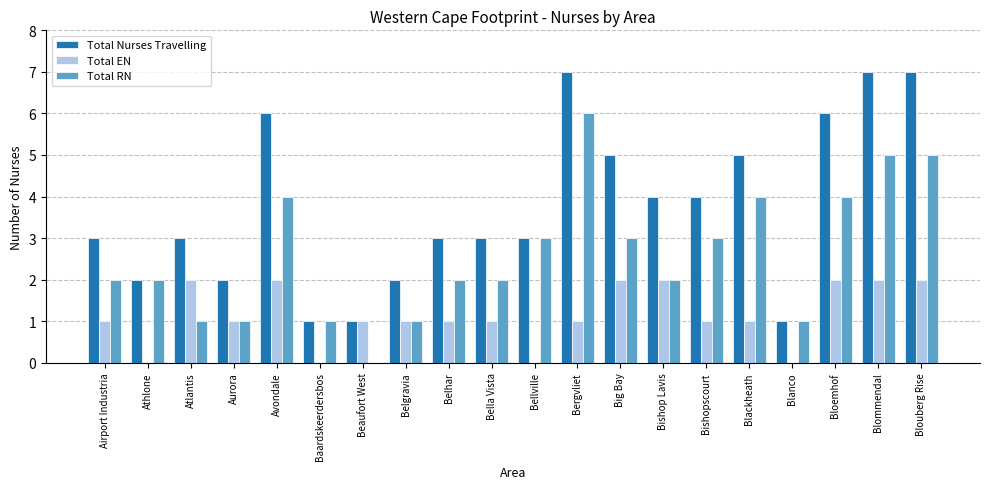

Read the Total RN value at Bergvliet.

6